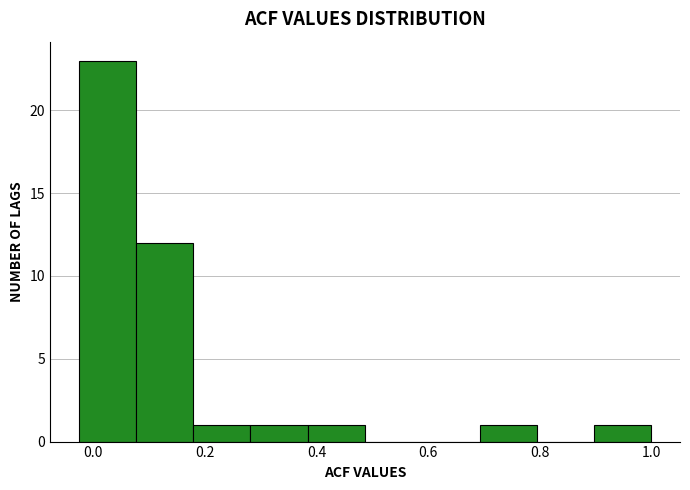

How tall is the bar that spans 0.38 to 0.48 on the x-axis? Neither the bar edges nor the heights are printed on the chart, so give them approximately, as read against the axes.

1